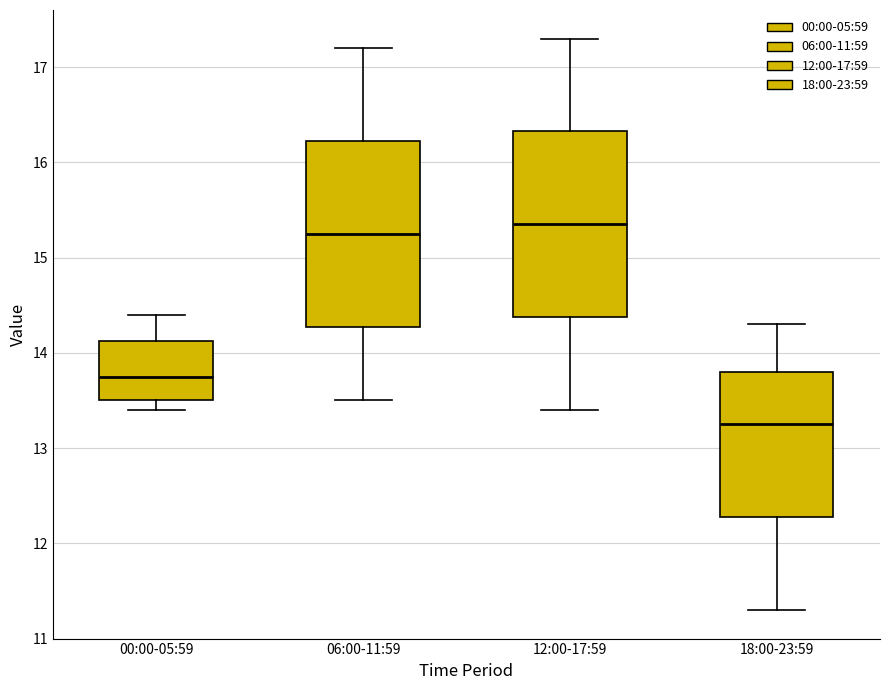

Reading left to right, transcribe this box plot: for each box, give where its median line is, the range the box spans, and where its two whiskers end, as read against the y-axis. The values are not printed on the chart, so give them approximately, as read against the axis.

00:00-05:59: median 13.8, box 13.5 to 14.1, whiskers 13.4 to 14.4
06:00-11:59: median 15.3, box 14.3 to 16.2, whiskers 13.5 to 17.2
12:00-17:59: median 15.4, box 14.4 to 16.3, whiskers 13.4 to 17.3
18:00-23:59: median 13.3, box 12.3 to 13.8, whiskers 11.3 to 14.3